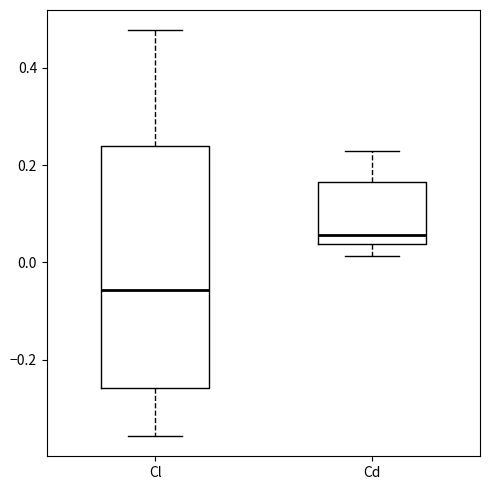

Reading left to right, read every box against the y-axis: the position of its median line, the range the box covers, and the ends of its whiskers. The values are not printed on the chart, so give them approximately, as read against the axis.

Cl: median -0.06, box -0.26 to 0.24, whiskers -0.36 to 0.48
Cd: median 0.06, box 0.04 to 0.16, whiskers 0.02 to 0.22